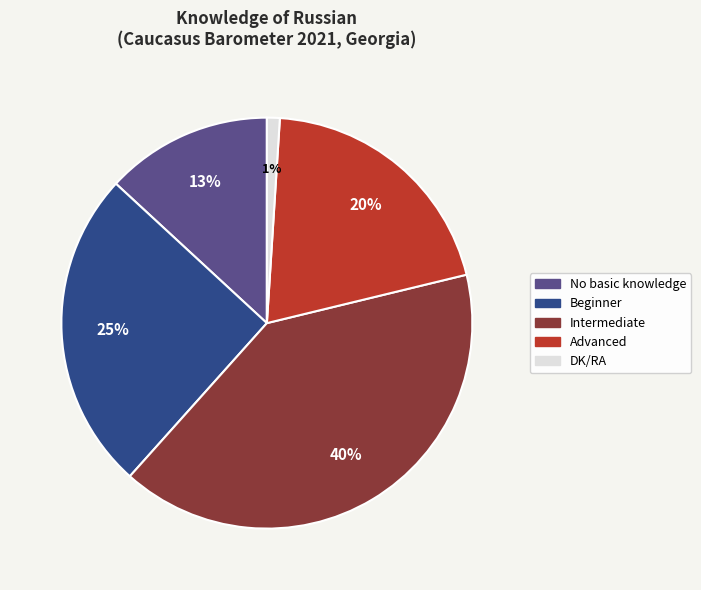

True or false: No basic knowledge accounts for 13% of the total.

True